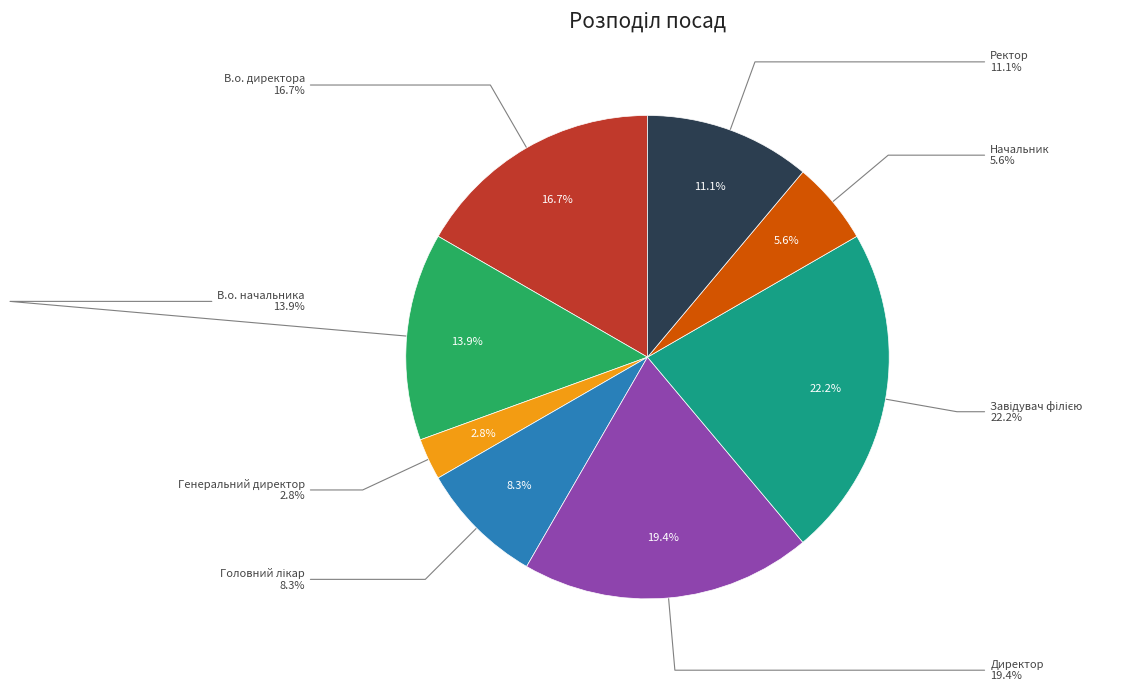

The Генеральний директор slice represents 3% of the pie. True or false?

True